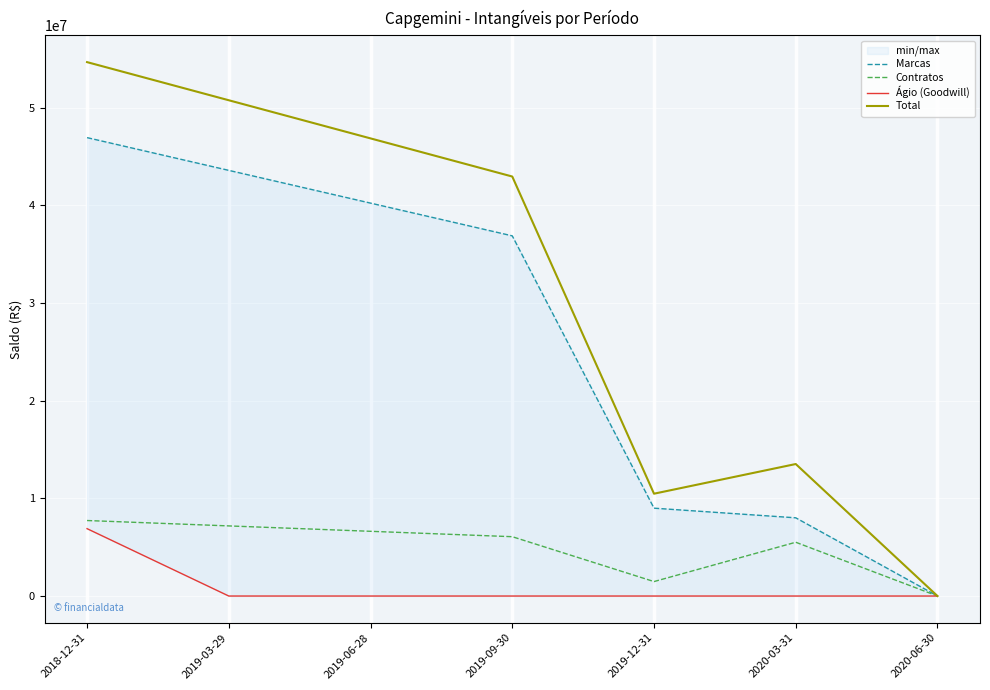

What is the spread (max minus min) of values at 2019-12-31?

10478000.0